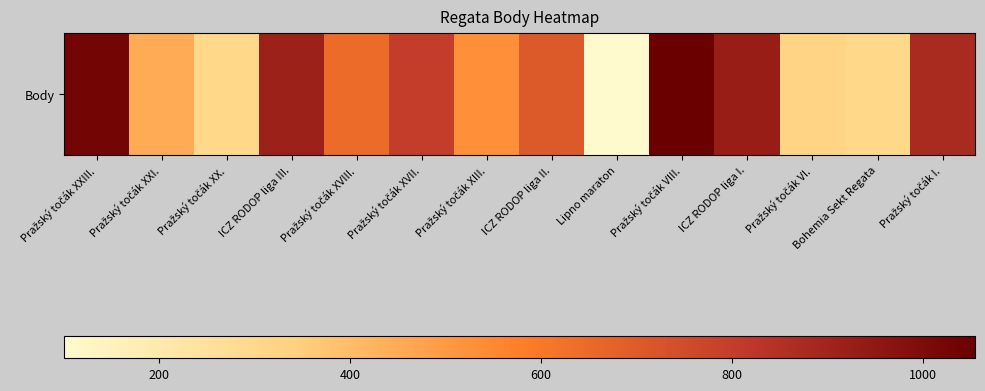

What is the sum of the values at ICZ RODOP liga III. and Pražský točák XVIII.?

1562